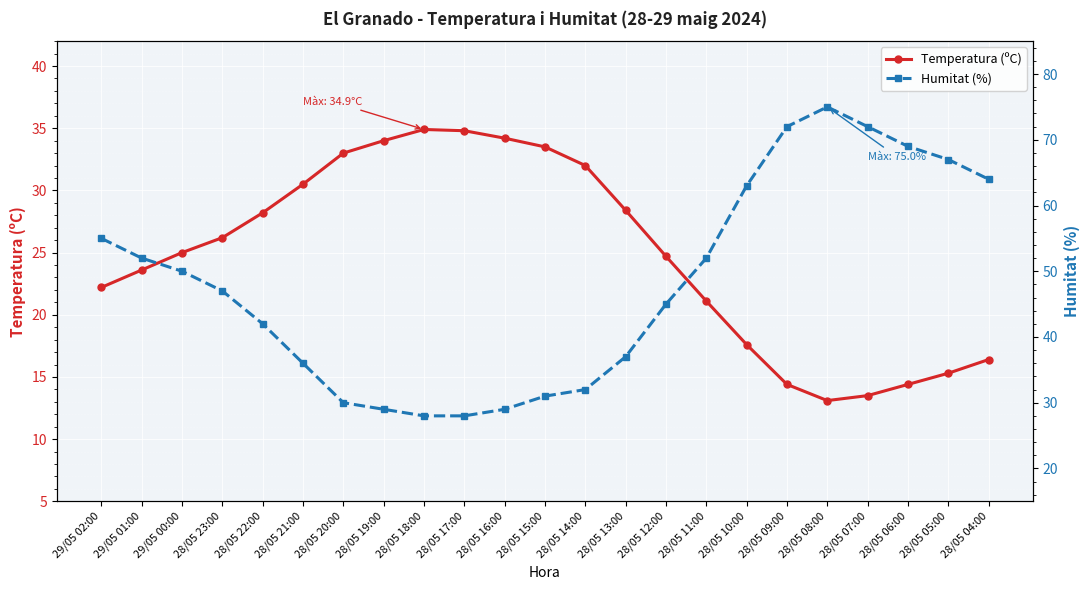

Reading left to right, transcribe all the data shown in this chart.

Temperatura (ºC): 29/05 02:00=22.2	29/05 01:00=23.6	29/05 00:00=25.0	28/05 23:00=26.2	28/05 22:00=28.2	28/05 21:00=30.5	28/05 20:00=33.0	28/05 19:00=34.0	28/05 18:00=34.9	28/05 17:00=34.8	28/05 16:00=34.2	28/05 15:00=33.5	28/05 14:00=32.0	28/05 13:00=28.4	28/05 12:00=24.7	28/05 11:00=21.1	28/05 10:00=17.6	28/05 09:00=14.4	28/05 08:00=13.1	28/05 07:00=13.5	28/05 06:00=14.4	28/05 05:00=15.3	28/05 04:00=16.4
Humitat (%): 29/05 02:00=55.0	29/05 01:00=52.0	29/05 00:00=50.0	28/05 23:00=47.0	28/05 22:00=42.0	28/05 21:00=36.0	28/05 20:00=30.0	28/05 19:00=29.0	28/05 18:00=28.0	28/05 17:00=28.0	28/05 16:00=29.0	28/05 15:00=31.0	28/05 14:00=32.0	28/05 13:00=37.0	28/05 12:00=45.0	28/05 11:00=52.0	28/05 10:00=63.0	28/05 09:00=72.0	28/05 08:00=75.0	28/05 07:00=72.0	28/05 06:00=69.0	28/05 05:00=67.0	28/05 04:00=64.0